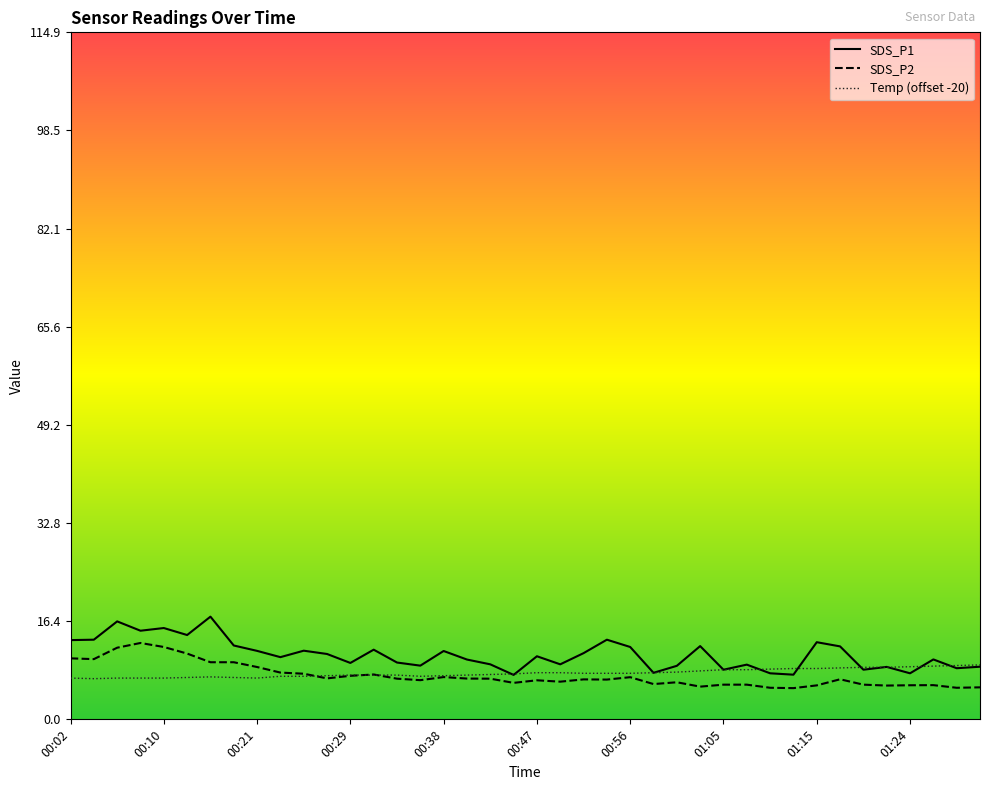

Between 00:38 and 01:19, which series saw the biggest shift?

SDS_P1